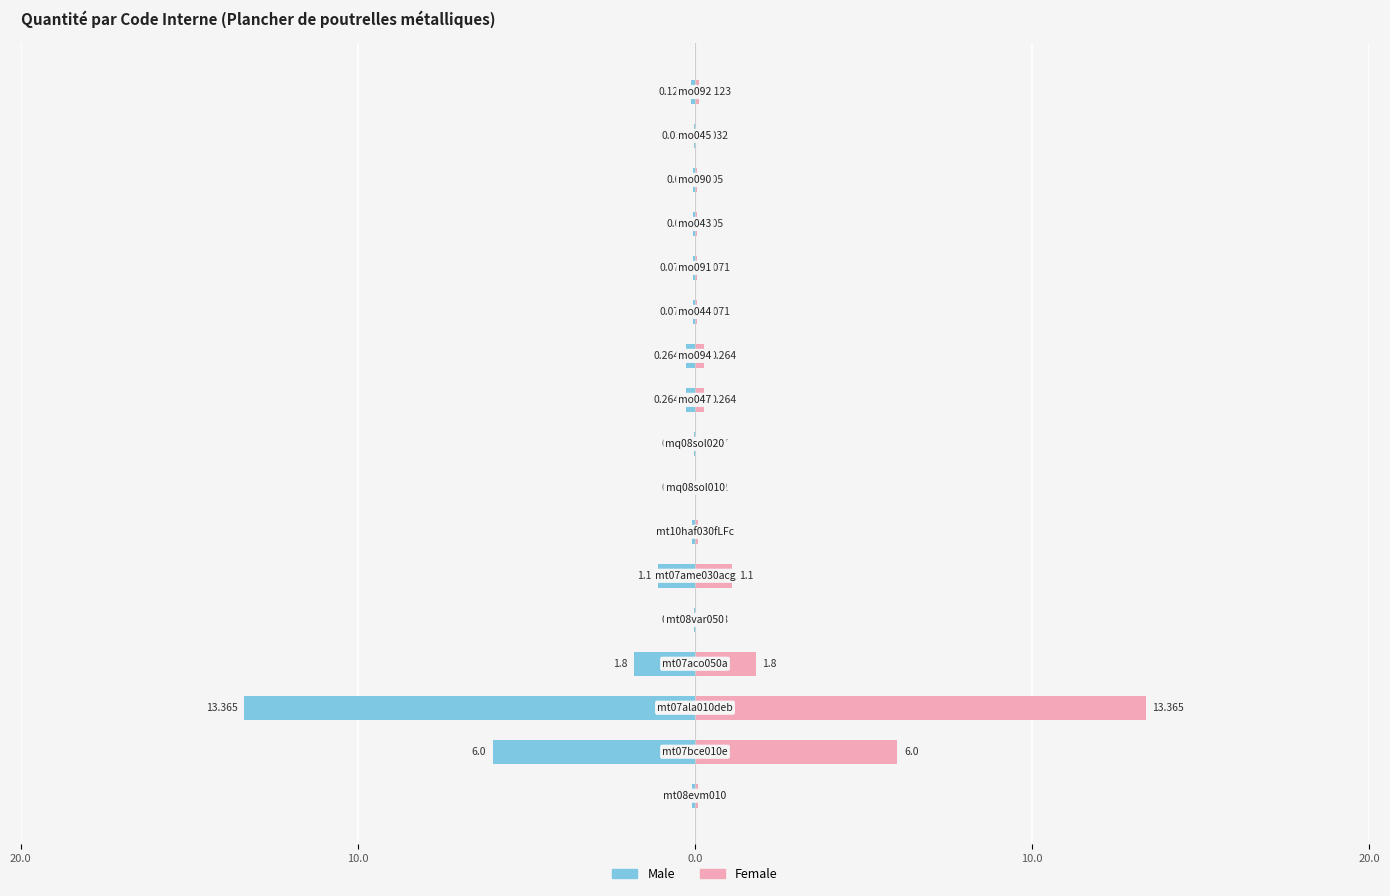

The Female series shows 0.1 at 12. True or false?

False